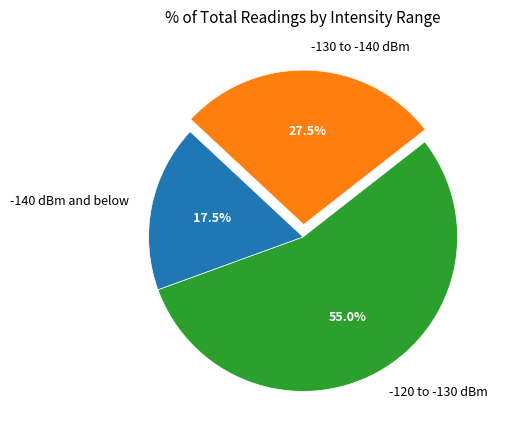

Which slice is the smallest?

-140 dBm and below